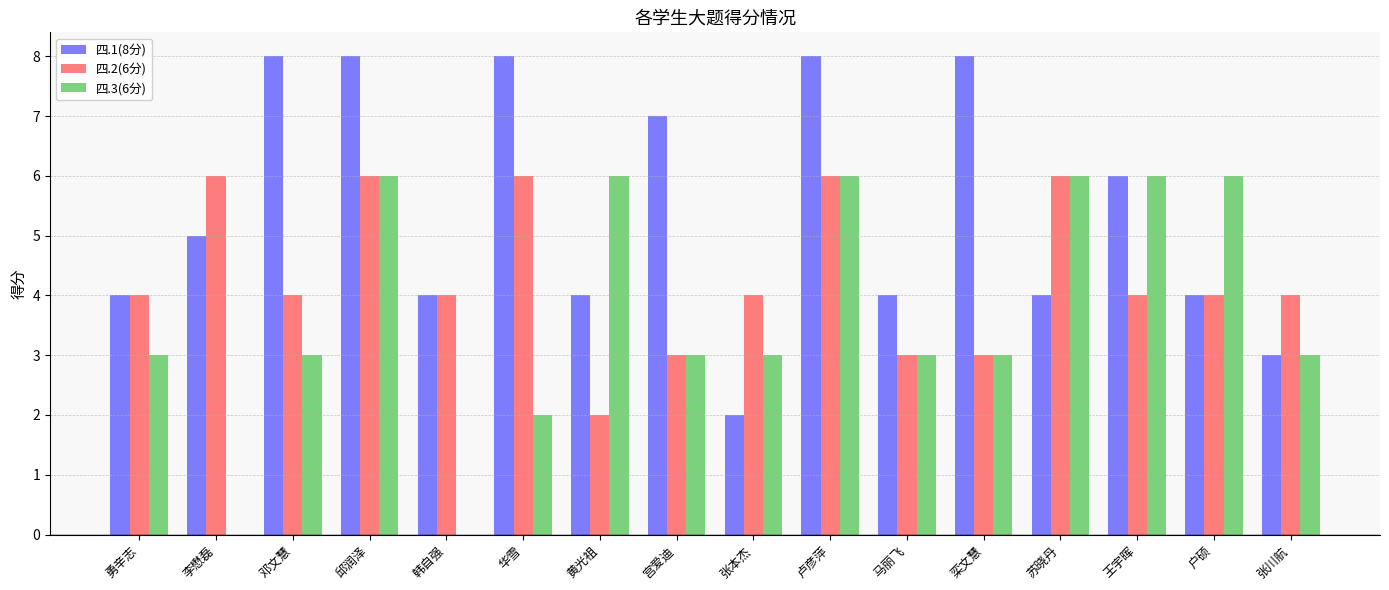

Which series has the largest total across all categories?

四.1(8分)